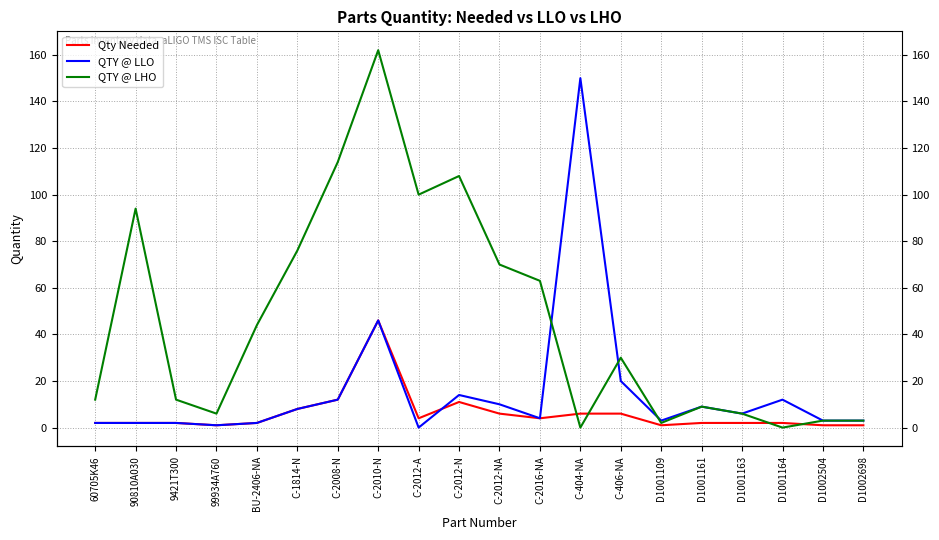

Rank the categories by QTY @ LLO value from highest to lowest.

C-404-NA, C-2010-N, C-406-NA, C-2012-N, C-2008-N, D1001164, C-2012-NA, D1001161, C-1814-N, D1001163, C-2016-NA, D1001109, D1002504, D1002698, 60705K46, 90810A030, 9421T300, BU-2406-NA, 99934A760, C-2012-A